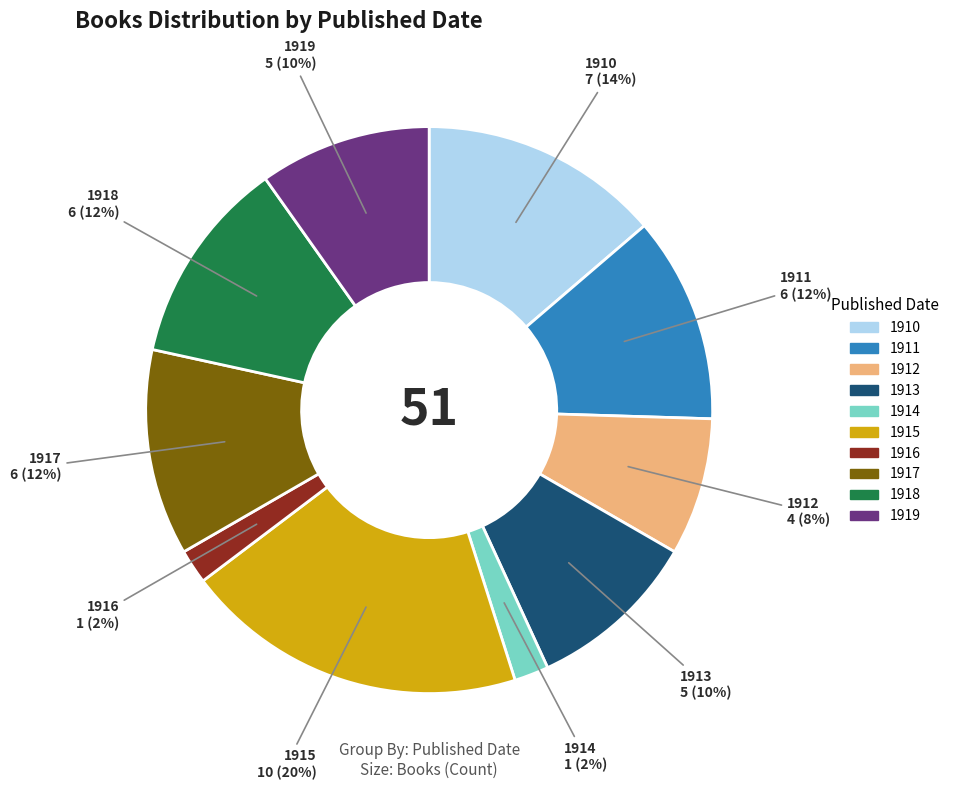

What is the largest slice in the pie chart?

1915